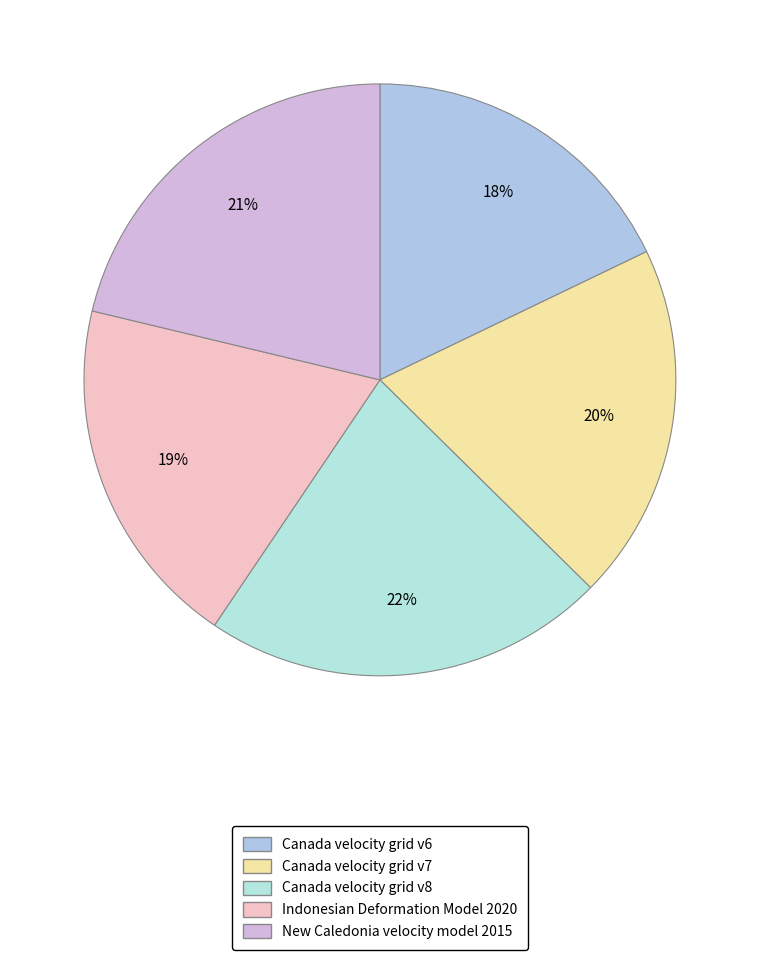

To the nearest percent, what is the difference between the largest and smallest slice percentages?

4%